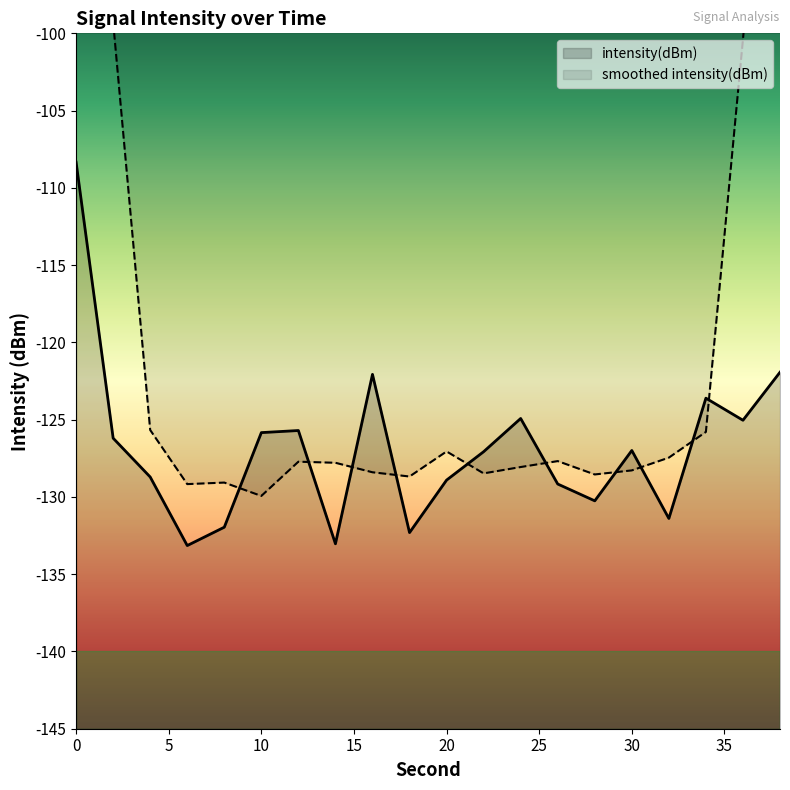

What is the minimum value shown in the chart?

-133.1